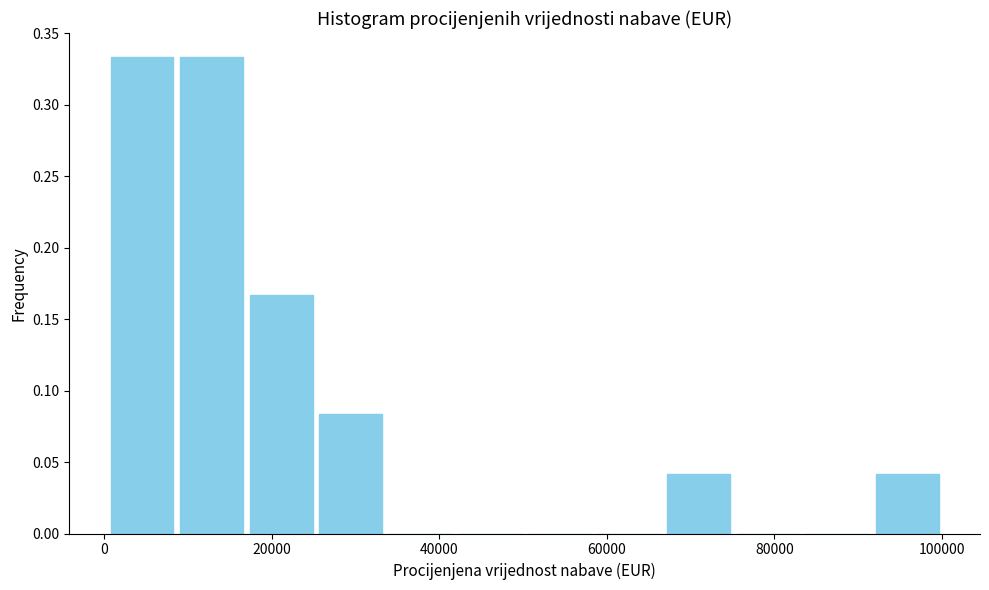

Reading left to right, transcribe this chart: for each bar, give the range it covers on the x-axis and its height. Neither the bar edges nor the heights are printed on the chart, so give them approximately, as read against the axes.

0 to 8000: 0.335
8000 to 18000: 0.335
18000 to 26000: 0.165
26000 to 34000: 0.085
34000 to 42000: 0
42000 to 50000: 0
50000 to 58000: 0
58000 to 66000: 0
66000 to 76000: 0.040
76000 to 84000: 0
84000 to 92000: 0
92000 to 100000: 0.040